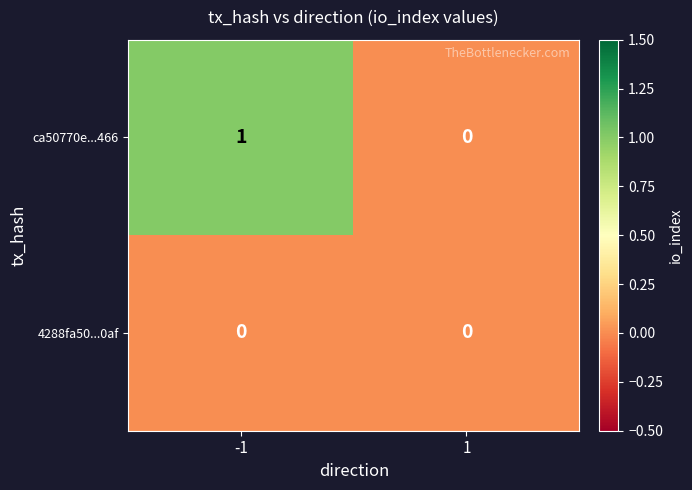

List the series in order of their peak value, lowest first.

4288fa50...0af, ca50770e...466